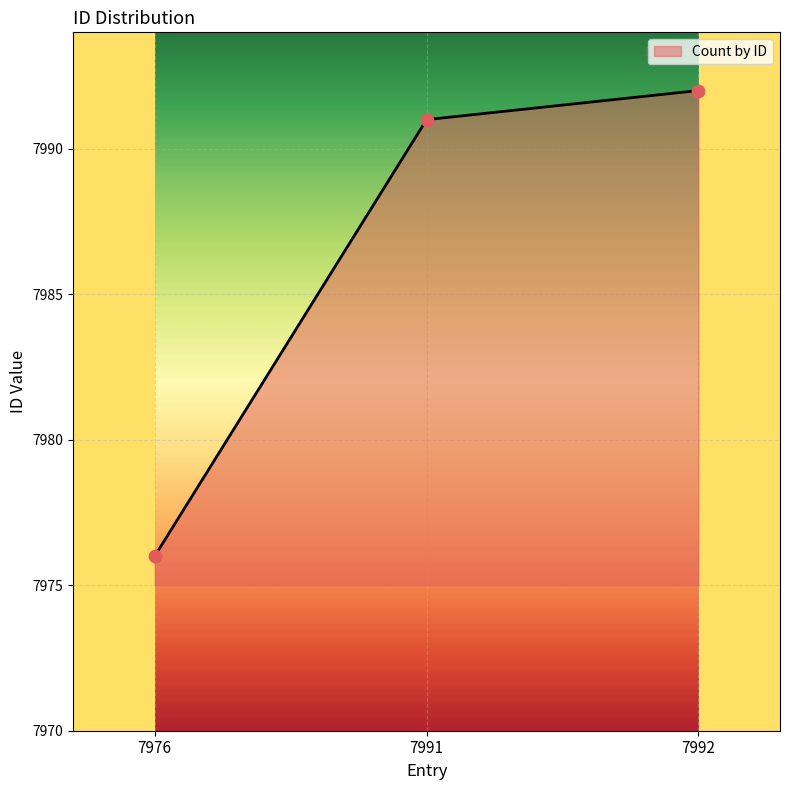

What is the change in value from 7976 to 7991?

+15